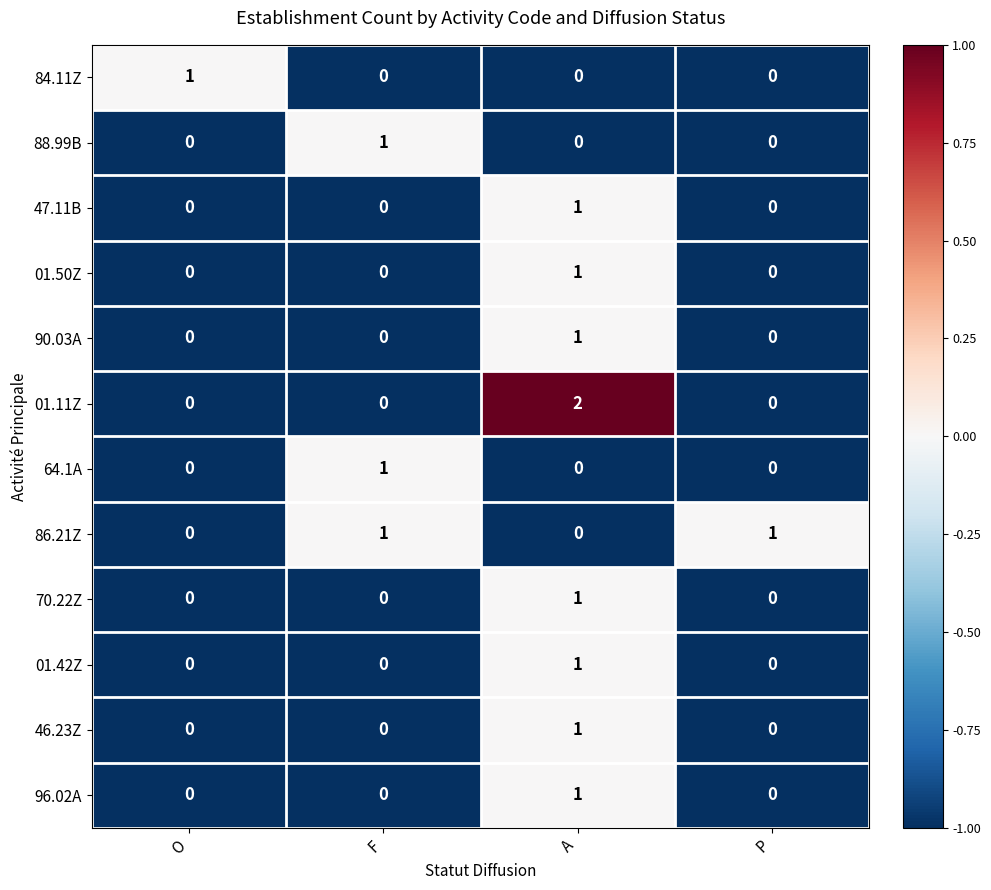

Is it true that 96.02A equals 1 at A?

True